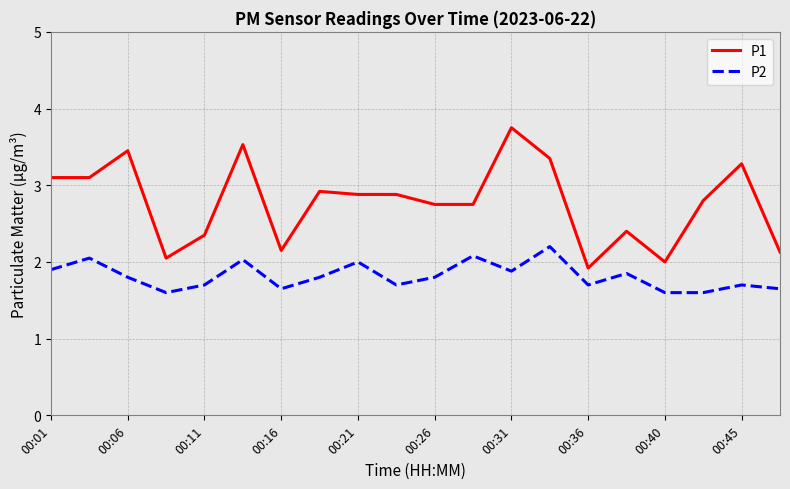

Does the chart have visible grid lines?

Yes